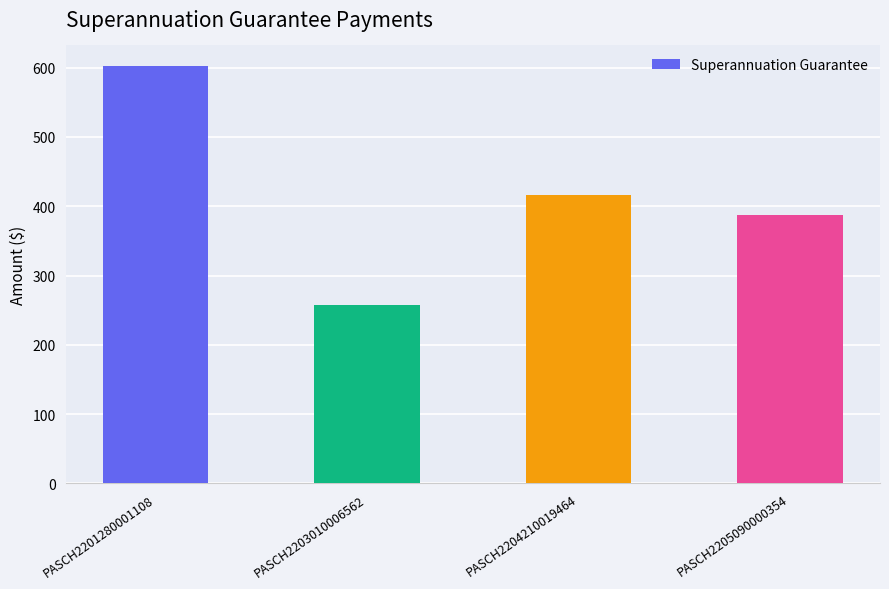

True or false: the data shows 168.6 at PASCH2201280001108.

False